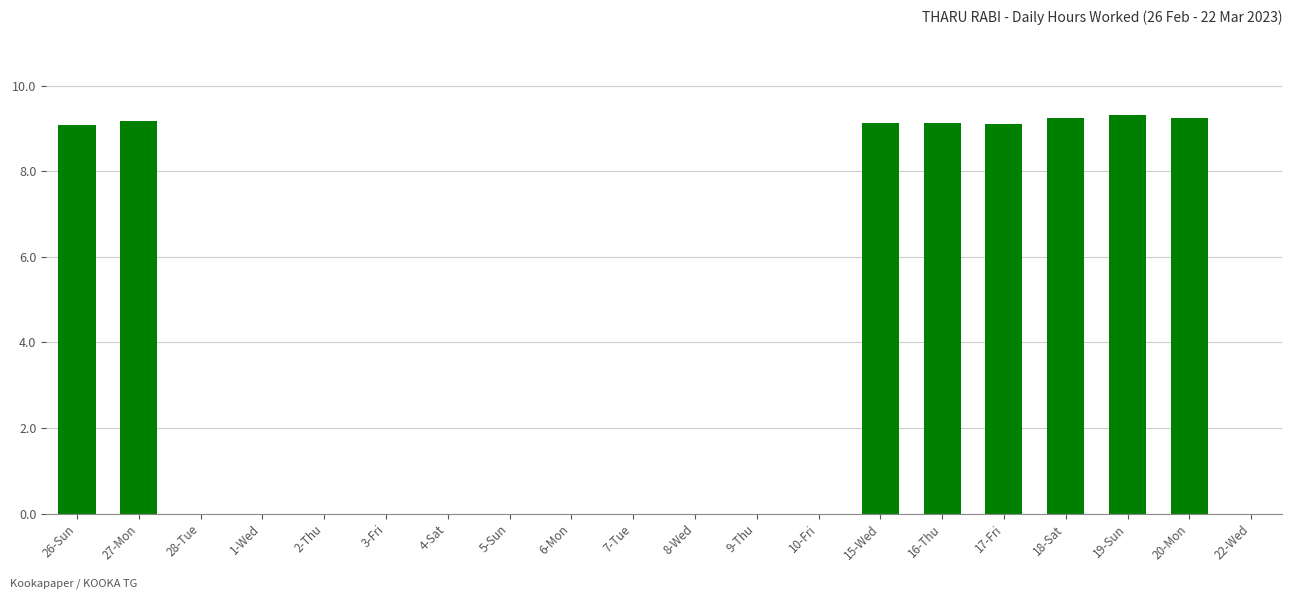

What is the change in value from 27-Mon to 4-Sat?

-9.2